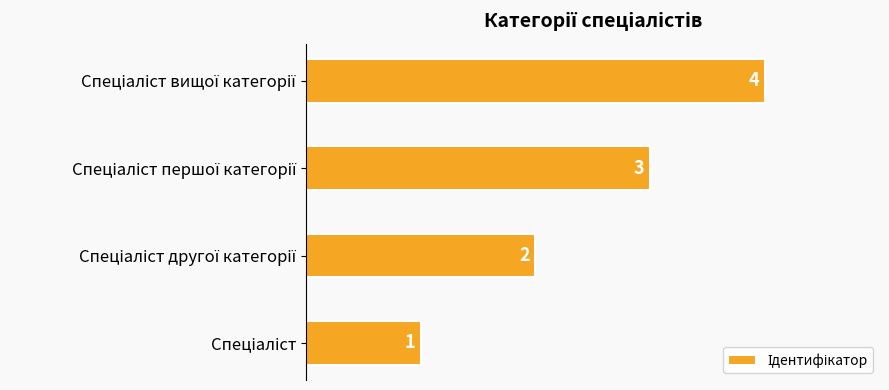

What is the difference between the maximum and minimum values?

3